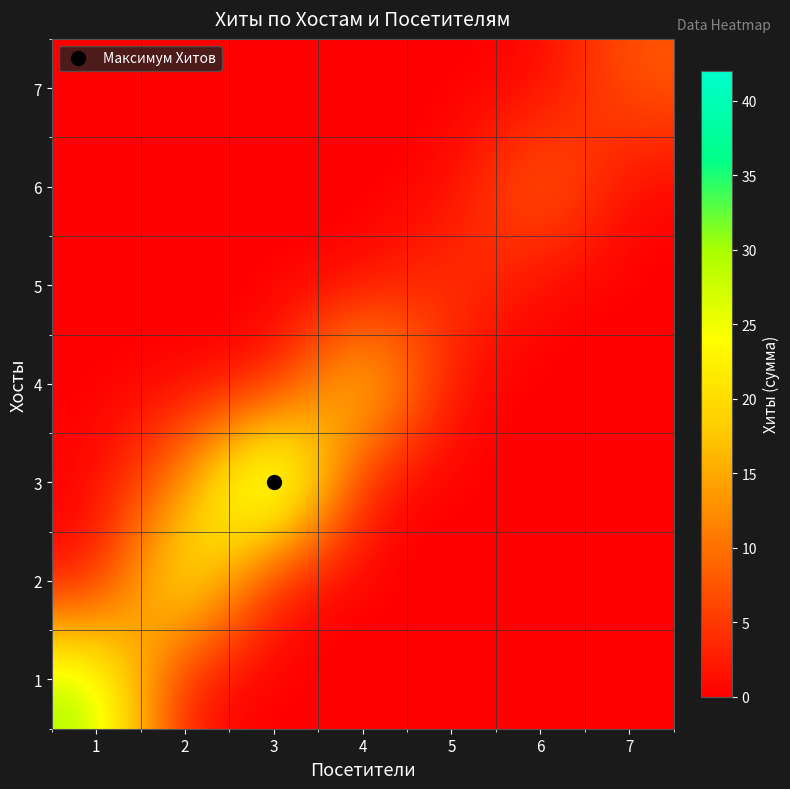

Reading left to right, transcribe all the data shown in this chart.

1: 1=31	2=0	3=0	4=0	5=0	6=0	7=0
2: 1=0	2=29	3=0	4=0	5=0	6=0	7=0
3: 1=0	2=12	3=42	4=0	5=0	6=0	7=0
4: 1=0	2=0	3=0	4=24	5=0	6=0	7=0
5: 1=0	2=0	3=0	4=0	5=6	6=0	7=0
6: 1=0	2=0	3=0	4=0	5=0	6=11	7=0
7: 1=0	2=0	3=0	4=0	5=0	6=0	7=8